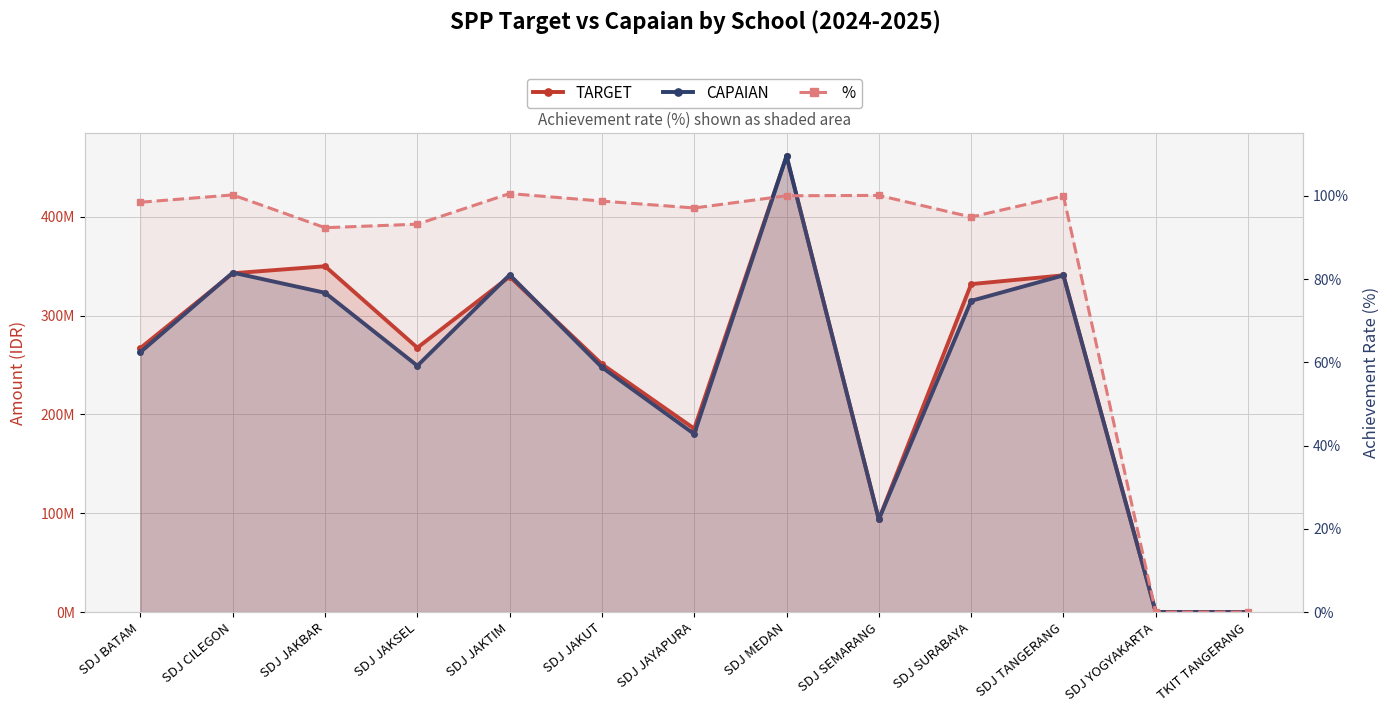

The TARGET series shows 340700000.0 at SDJ TANGERANG. True or false?

True